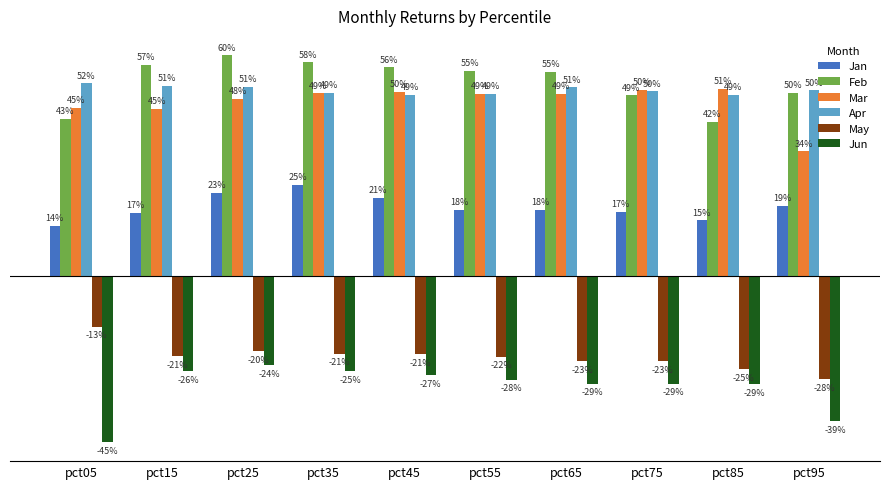

At which label does Apr reach its minimum?

pct85